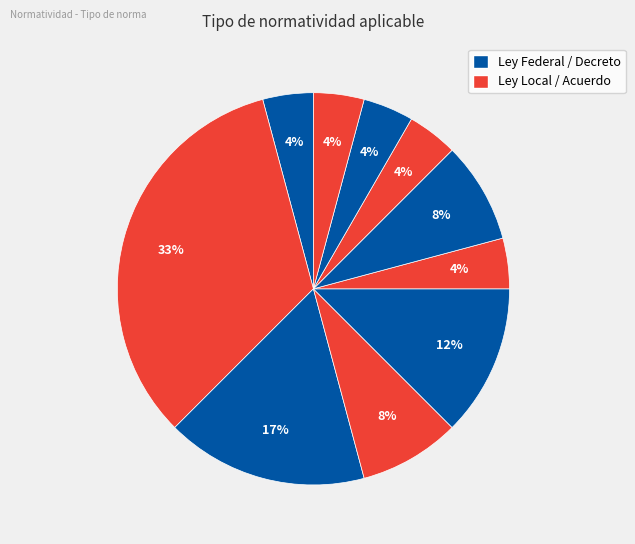

What is the largest slice in the pie chart?

Ley Local